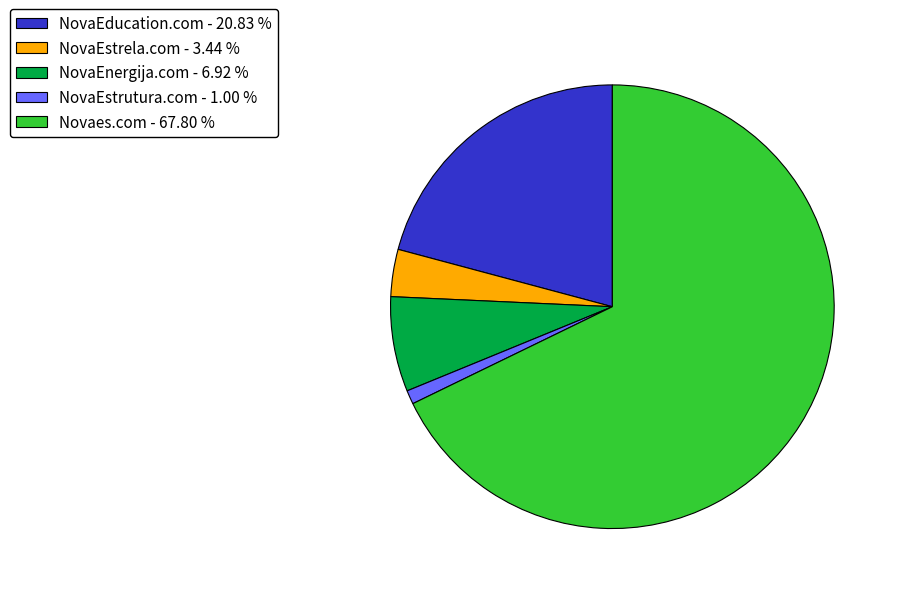

The NovaEstrutura.com slice represents 14% of the pie. True or false?

False